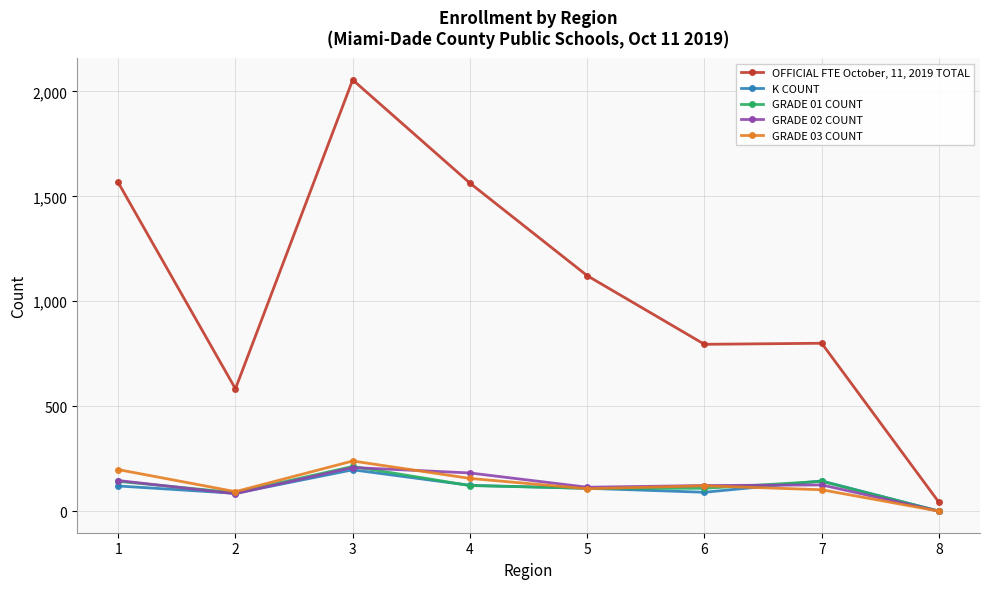

Which series has the widest spread of values?

OFFICIAL FTE October, 11, 2019 TOTAL